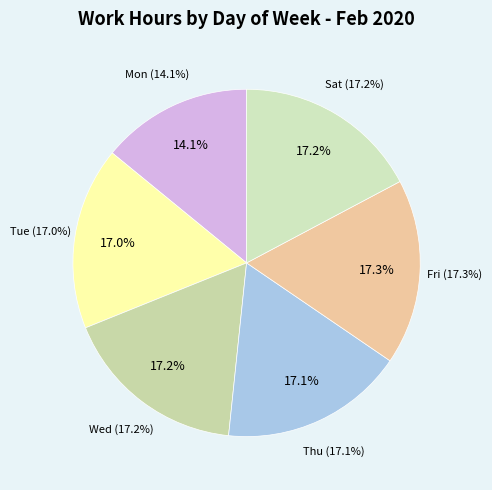

True or false: Tue accounts for 17% of the total.

True